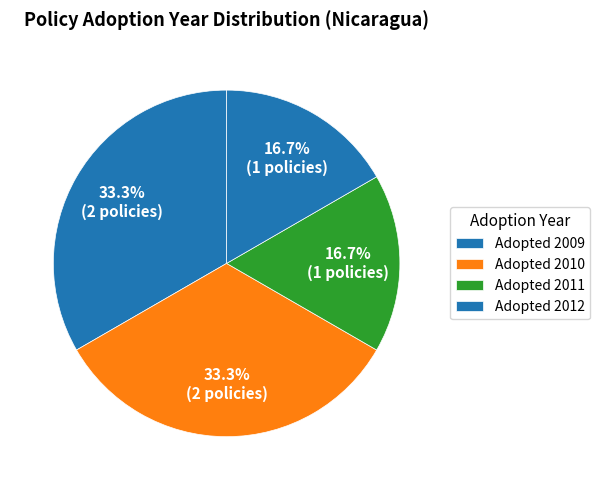

Count the number of slices in the pie.

4